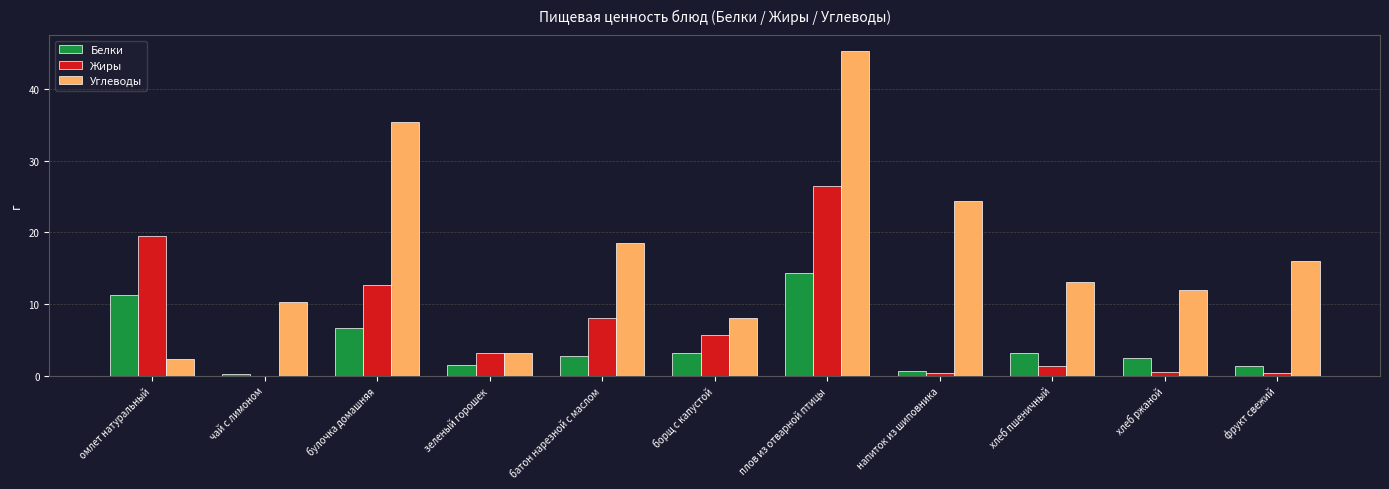

What is the sum of all Жиры values?

77.8